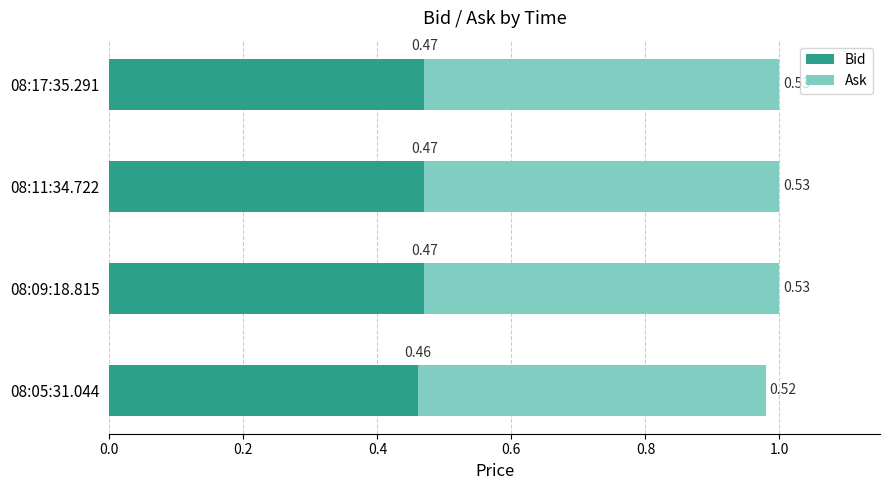

Which series has the largest total across all categories?

Ask